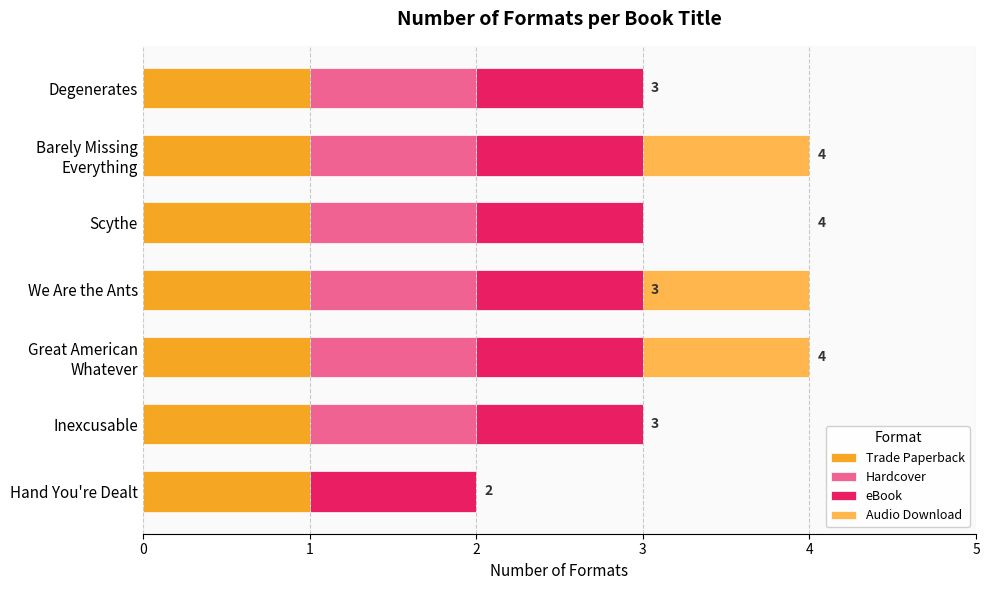

Is it true that Trade Paperback equals 2 at Inexcusable?

False